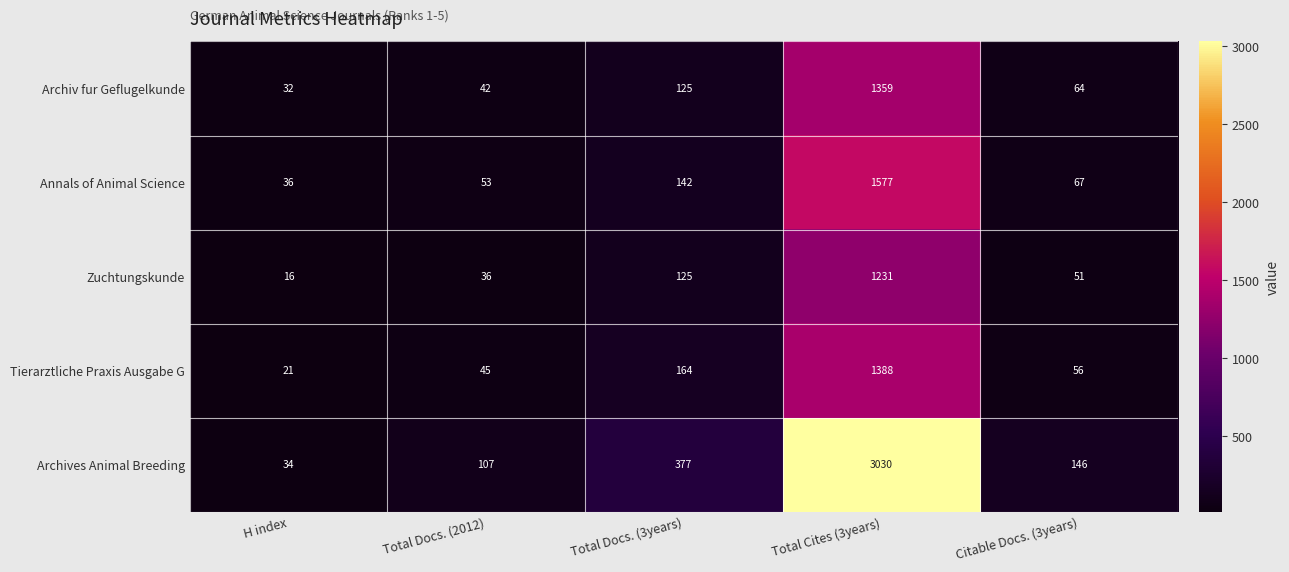

At which label does Archives Animal Breeding reach its peak?

Total Cites (3years)